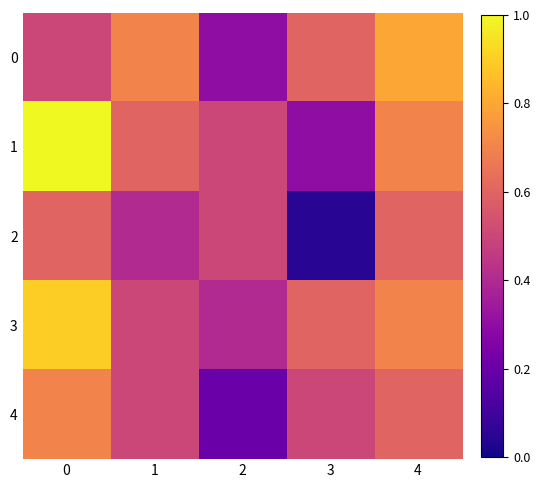

Rank the series by their maximum value, from lowest to highest.

2, 4, 0, 3, 1